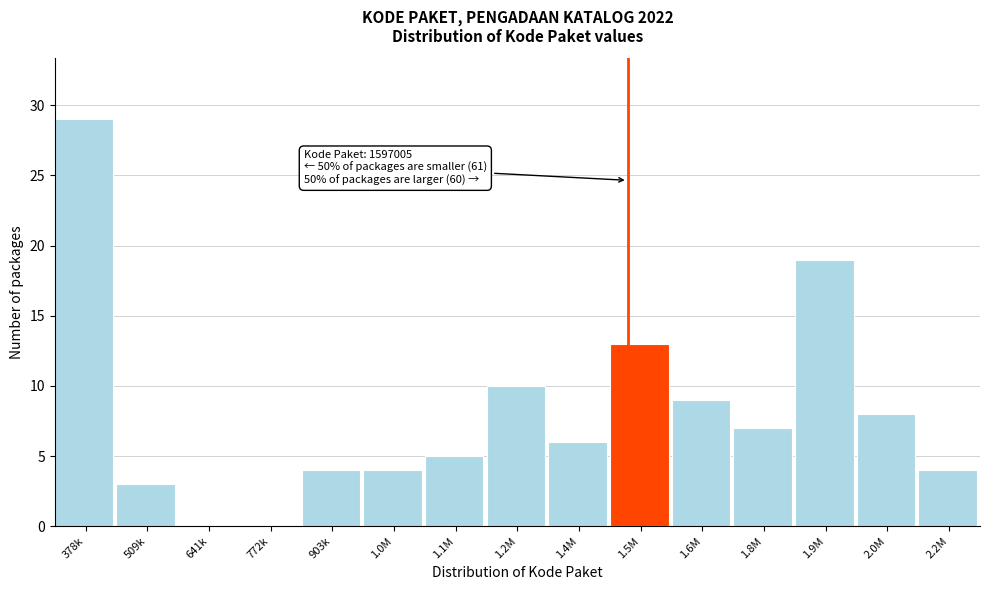

Reading left to right, what are all the values shown in this chart?

378k=29	509k=3	641k=0	772k=0	903k=4	1.0M=4	1.1M=5	1.2M=10	1.4M=6	1.5M=13	1.6M=9	1.8M=7	1.9M=19	2.0M=8	2.2M=4